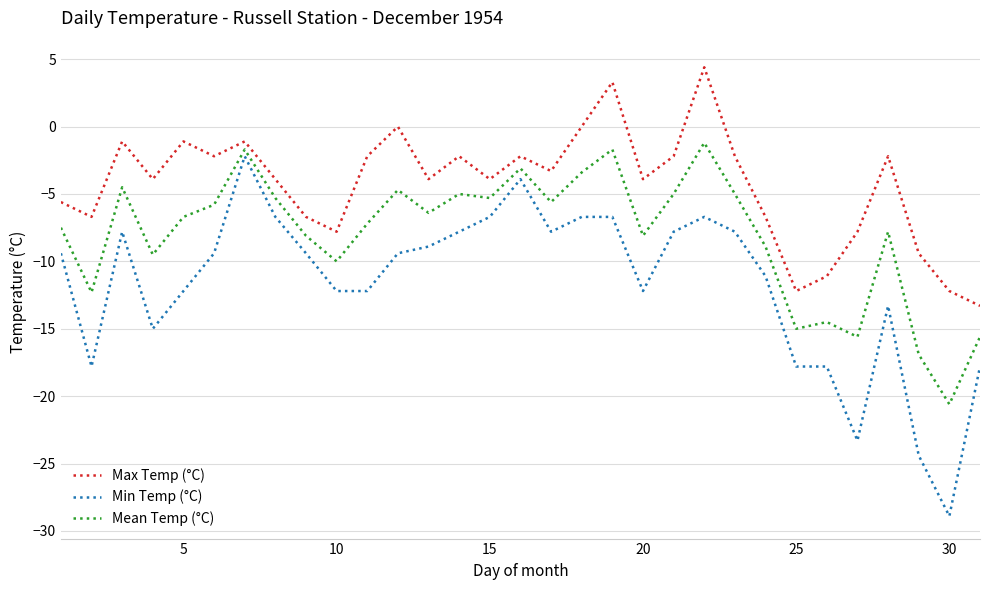

List the series in order of their overall mean, highest first.

Max Temp (°C), Mean Temp (°C), Min Temp (°C)